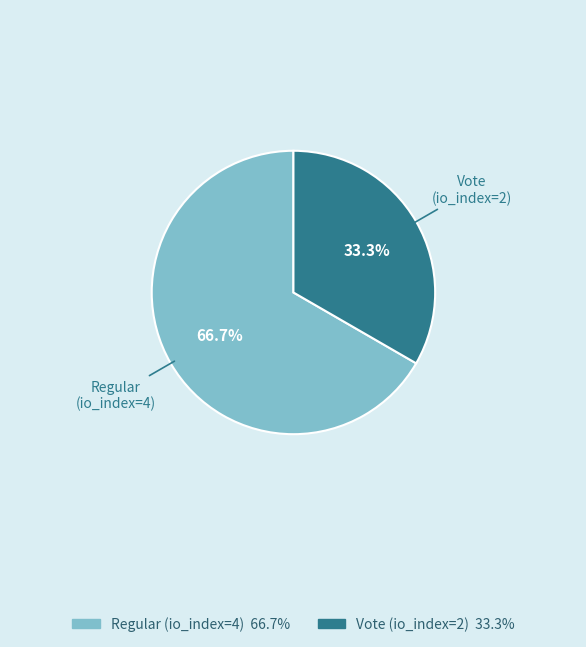

How much of the chart is everything except Vote (io_index=2)?

66.7%